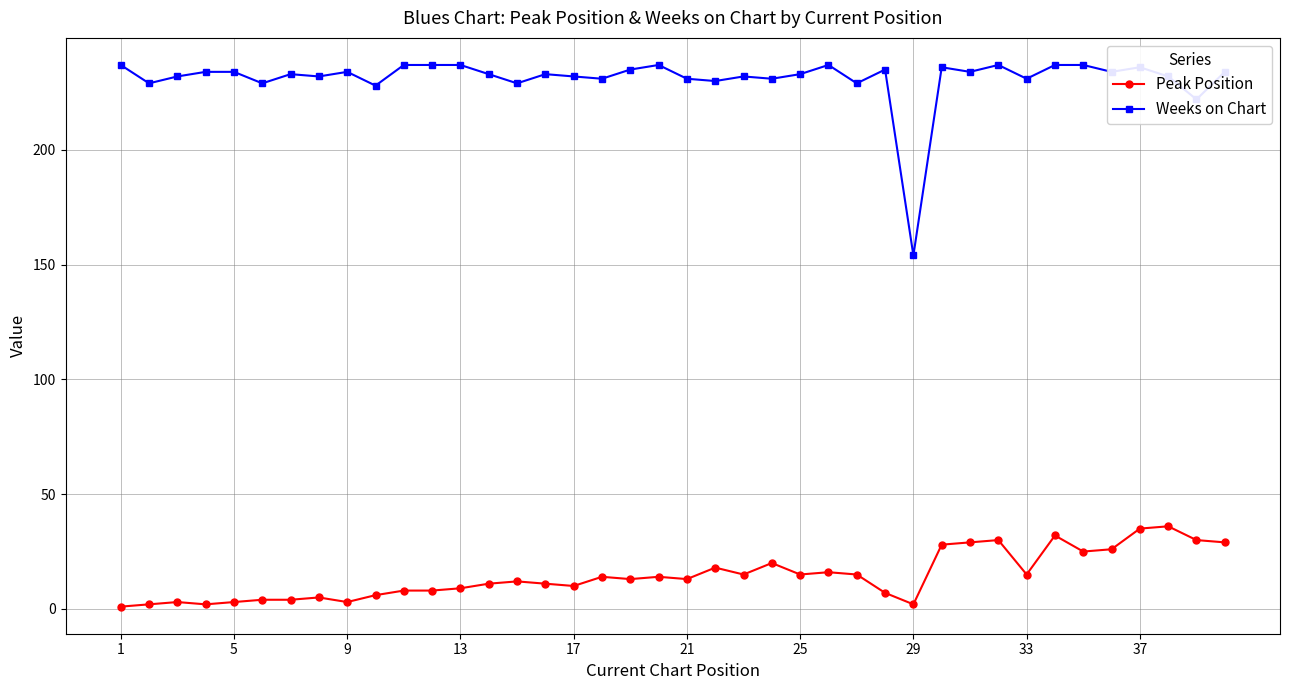

What is the lowest value of the Peak Position series?

1